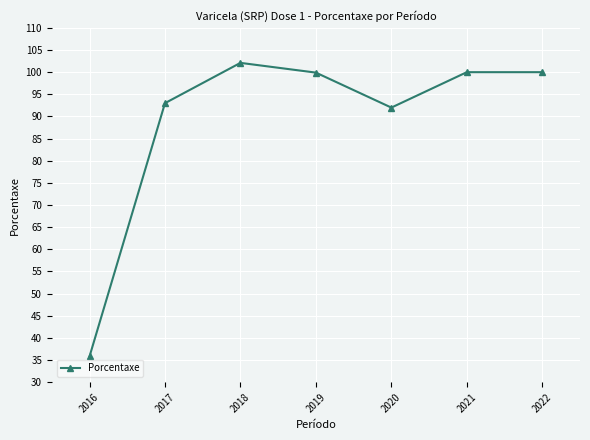

Reading right to left, transcribe all the data shown in this chart.

2016=35.8	2017=93.0	2018=102.1	2019=99.9	2020=92.0	2021=100.0	2022=100.0